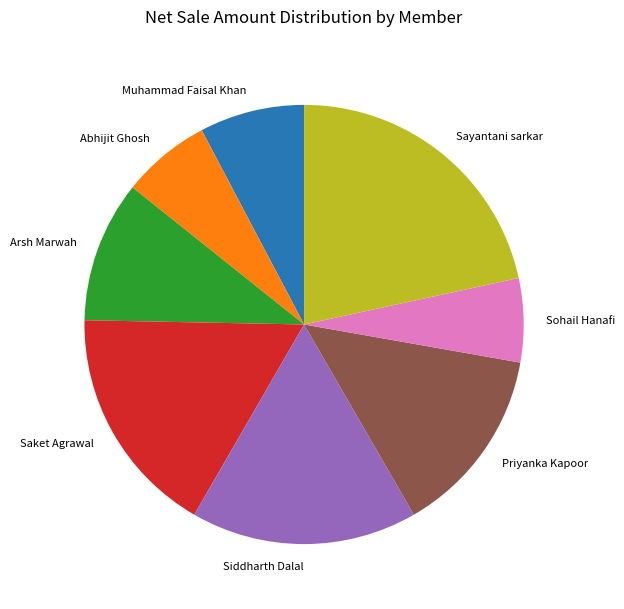

Do Abhijit Ghosh and Priyanka Kapoor together represent more than half of the pie?

No